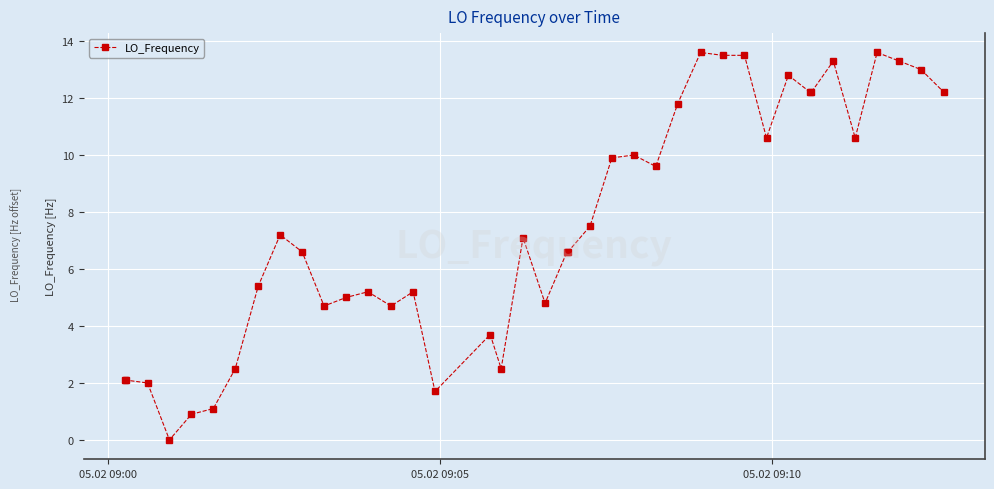

True or false: there are more than 0 points higher than both neighbors.

True